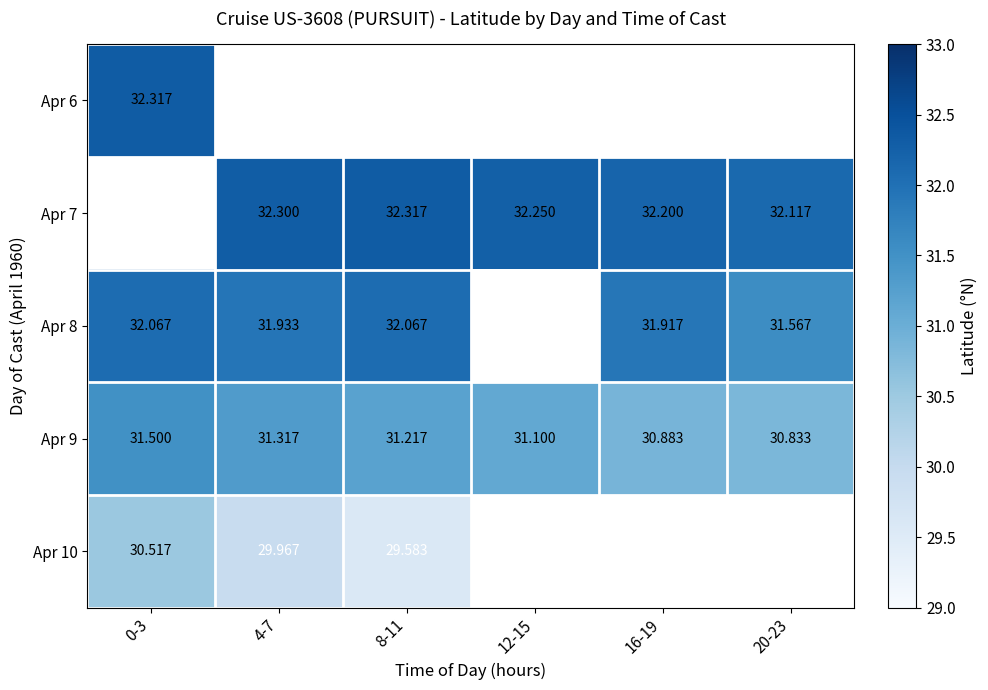

How many values in the Apr 9 series are below 31?

2